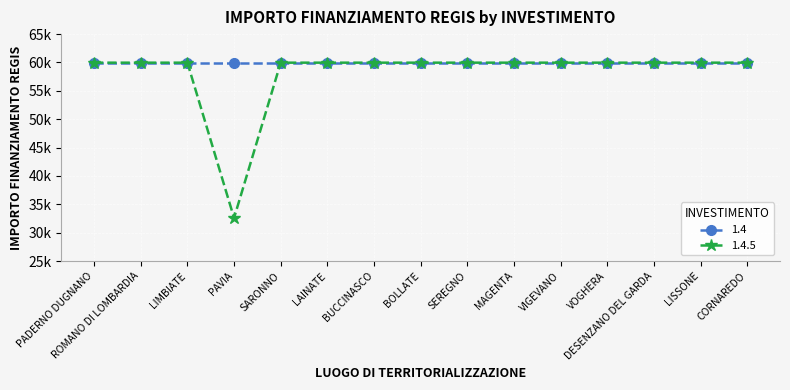

Is this an area chart (filled region under the line)?

No